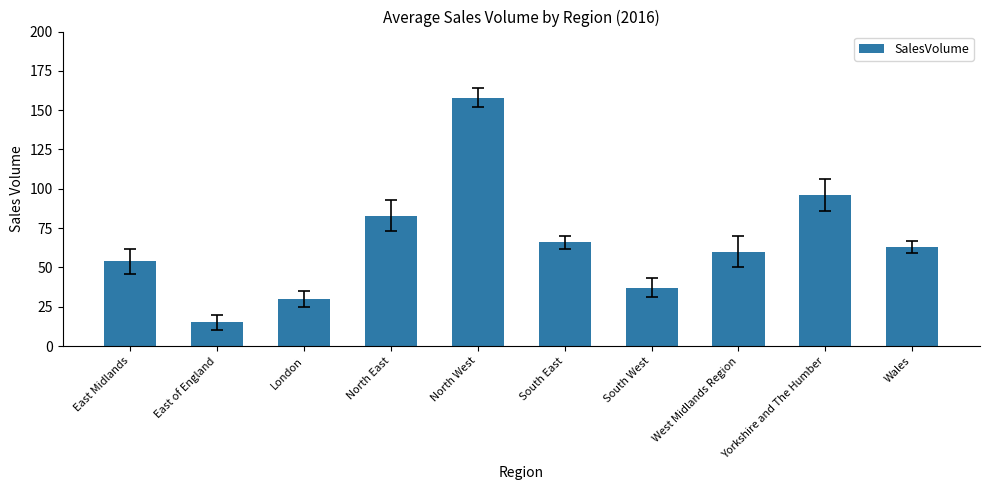

True or false: the data shows 60 at West Midlands Region.

True